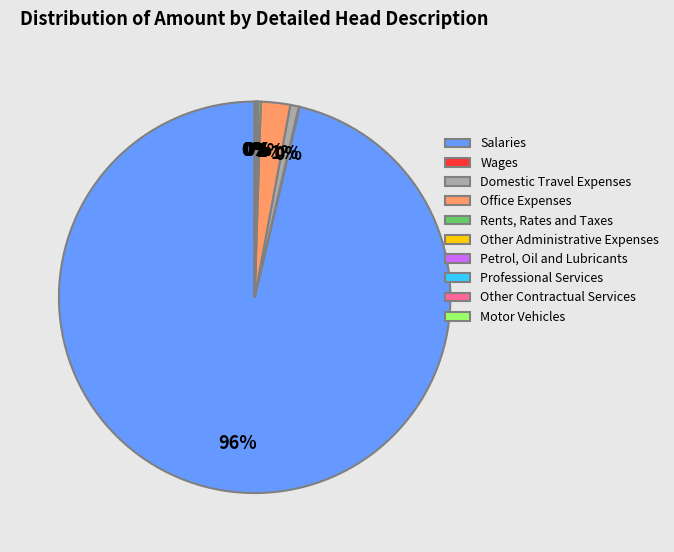

To the nearest percent, what percentage of the pie is Domestic Travel Expenses?

1%